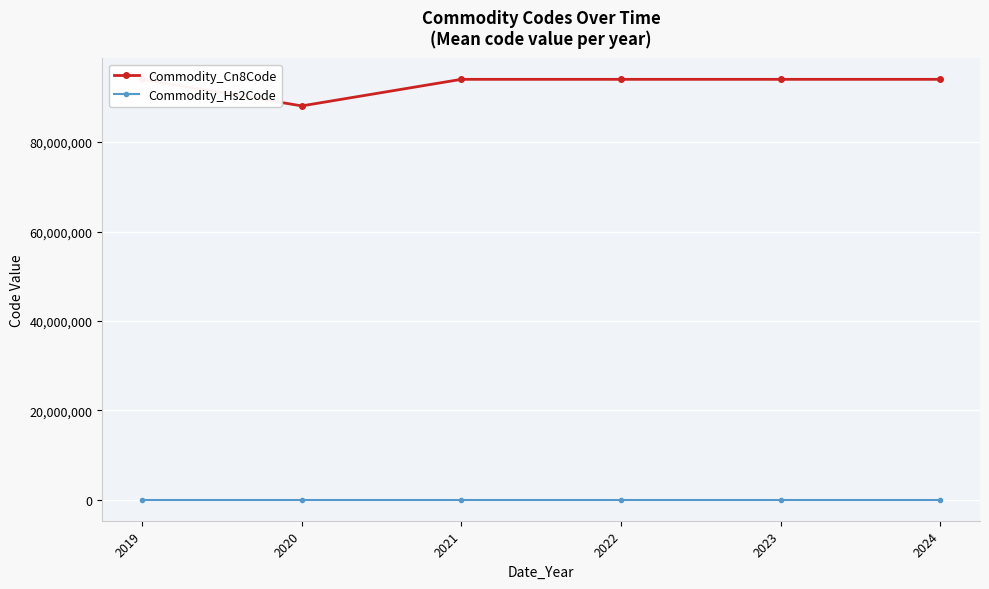

Which series changed the most between 2020 and 2022?

Commodity_Cn8Code